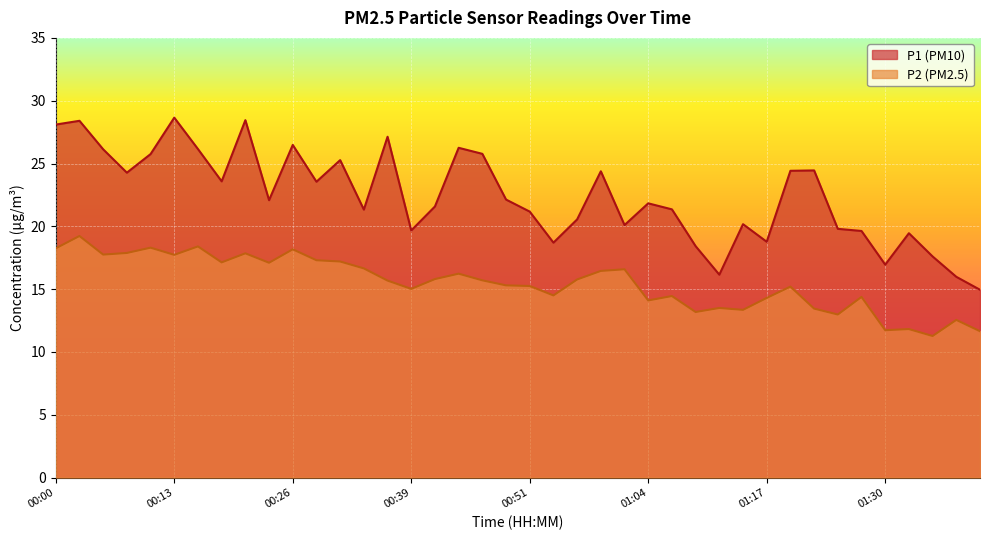

Reading right to left, extract all data points from this chart.

P1: 01:40=14.9	01:37=16.0	01:35=17.6	01:32=19.4	01:30=16.9	01:27=19.6	01:25=19.8	01:22=24.4	01:20=24.4	01:17=18.8	01:15=20.2	01:12=16.1	01:10=18.4	01:07=21.4	01:04=21.8	01:02=20.1	00:59=24.4	00:57=20.6	00:54=18.7	00:51=21.2	00:49=22.1	00:46=25.8	00:44=26.2	00:41=21.6	00:39=19.7	00:36=27.1	00:34=21.3	00:31=25.3	00:29=23.6	00:26=26.5	00:24=22.1	00:21=28.4	00:19=23.6	00:16=26.1	00:13=28.6	00:11=25.8	00:08=24.3	00:06=26.1	00:03=28.4	00:00=28.1
P2: 01:40=11.7	01:37=12.6	01:35=11.3	01:32=11.8	01:30=11.7	01:27=14.4	01:25=13.0	01:22=13.4	01:20=15.2	01:17=14.3	01:15=13.3	01:12=13.5	01:10=13.2	01:07=14.4	01:04=14.1	01:02=16.6	00:59=16.4	00:57=15.8	00:54=14.5	00:51=15.2	00:49=15.3	00:46=15.7	00:44=16.2	00:41=15.8	00:39=15.0	00:36=15.7	00:34=16.6	00:31=17.2	00:29=17.3	00:26=18.2	00:24=17.1	00:21=17.9	00:19=17.1	00:16=18.4	00:13=17.7	00:11=18.3	00:08=17.9	00:06=17.8	00:03=19.2	00:00=18.2